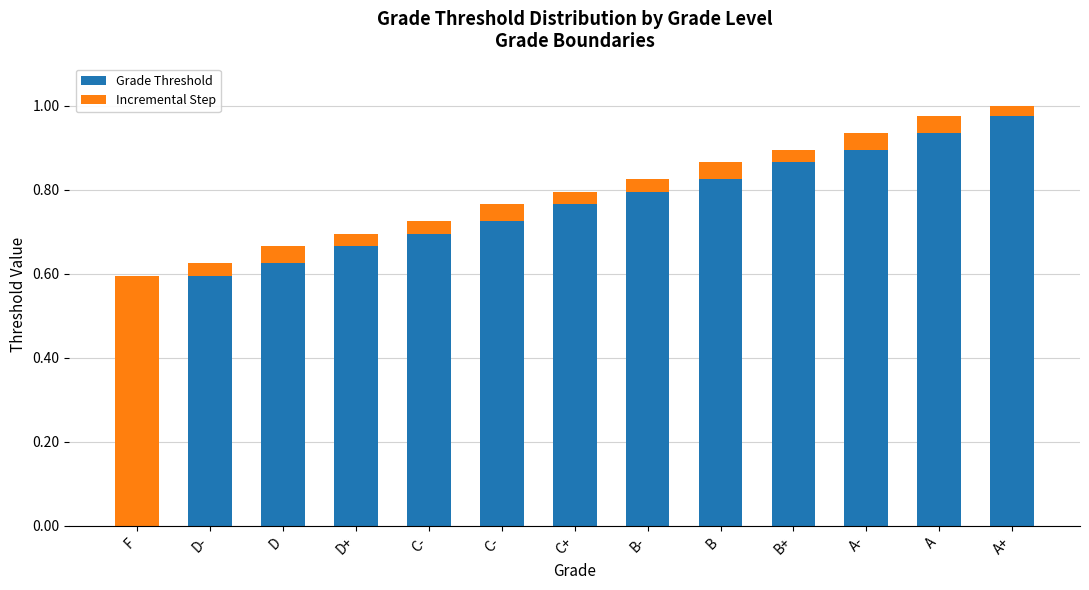

What is the difference between the Grade Threshold values at A+ and B+?

0.1